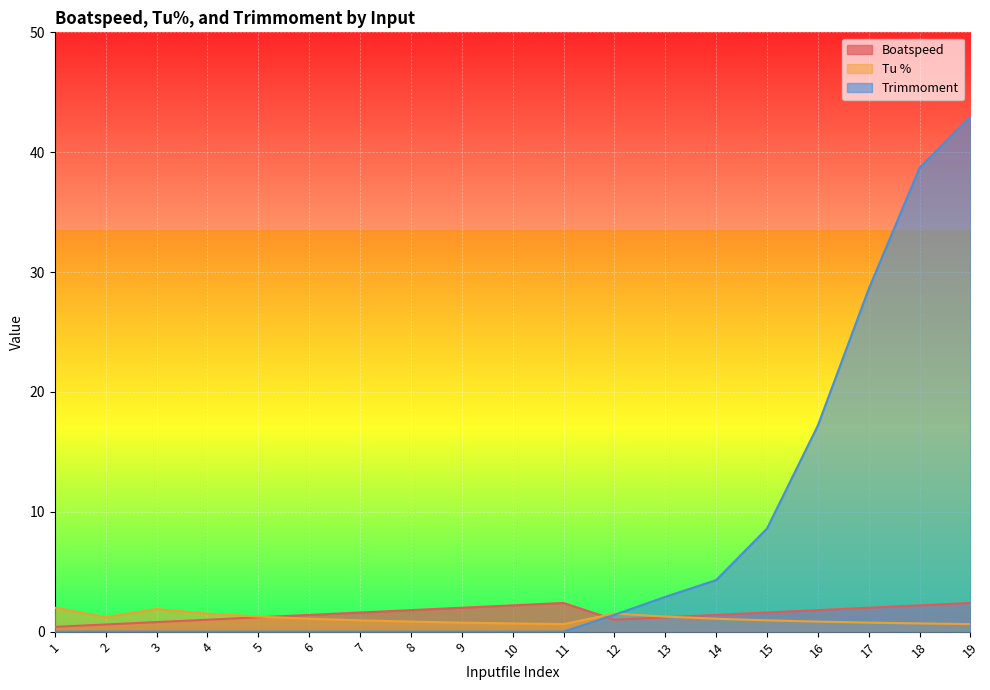

True or false: Trimmoment and Boatspeed intersect in this chart.

True